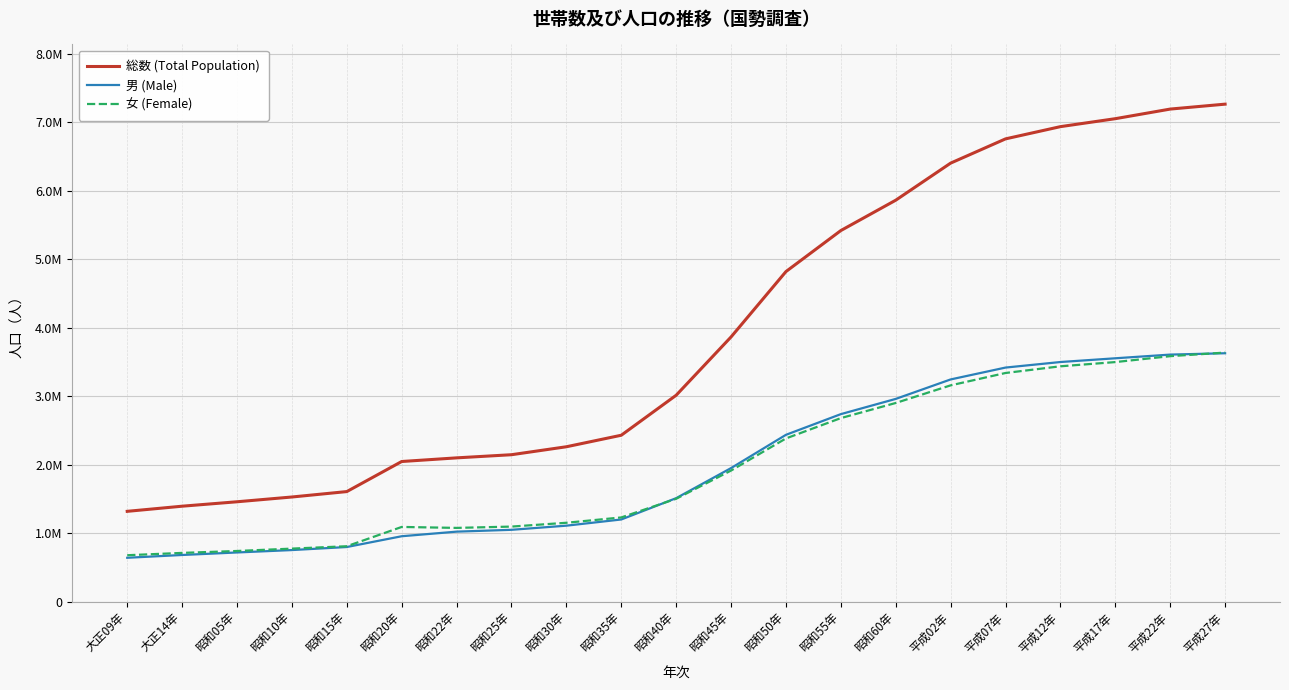

True or false: 総数 (Total Population) and 女 (Female) cross at least once.

False